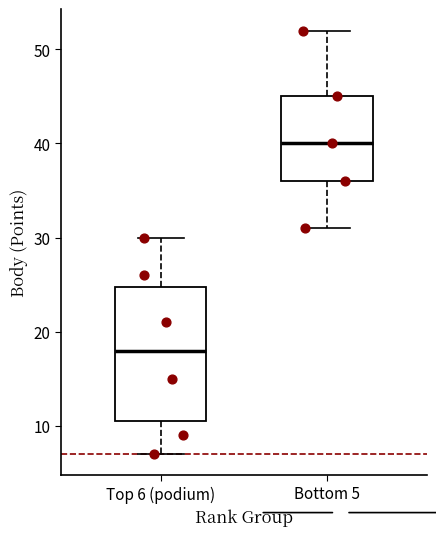

Which box has the highest median line?

Bottom 5